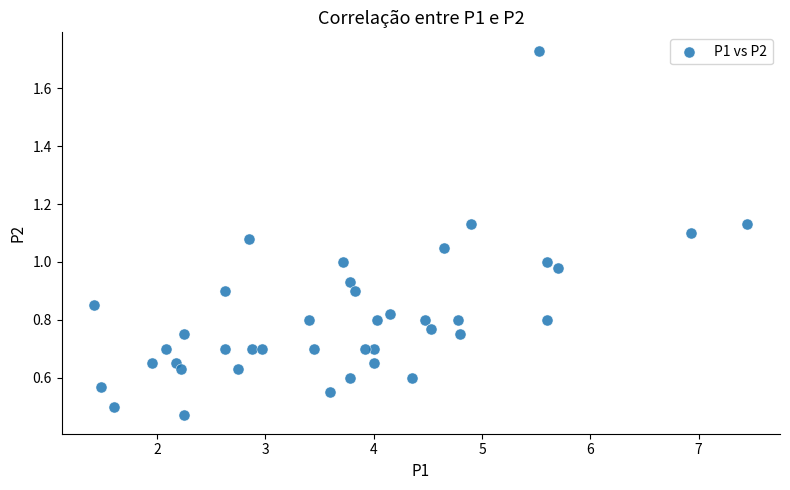

What is the range of Y values (max minus min)?

1.3